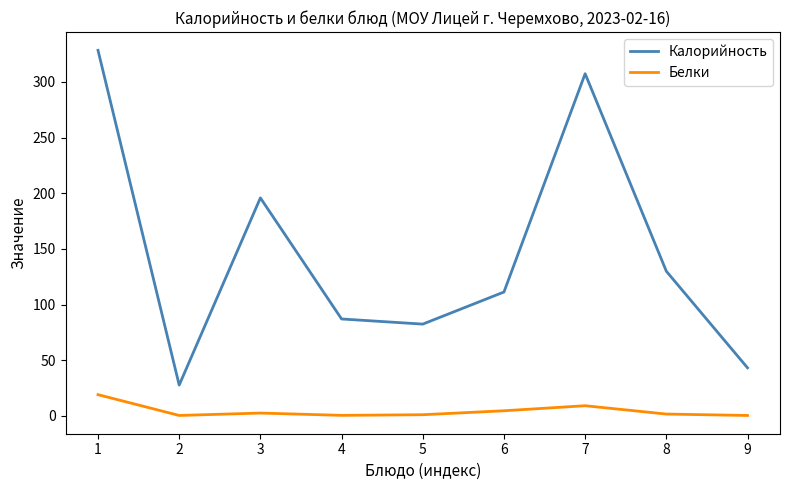

Is the value of Калорийность at 6 greater than the value of Белки at 2?

Yes